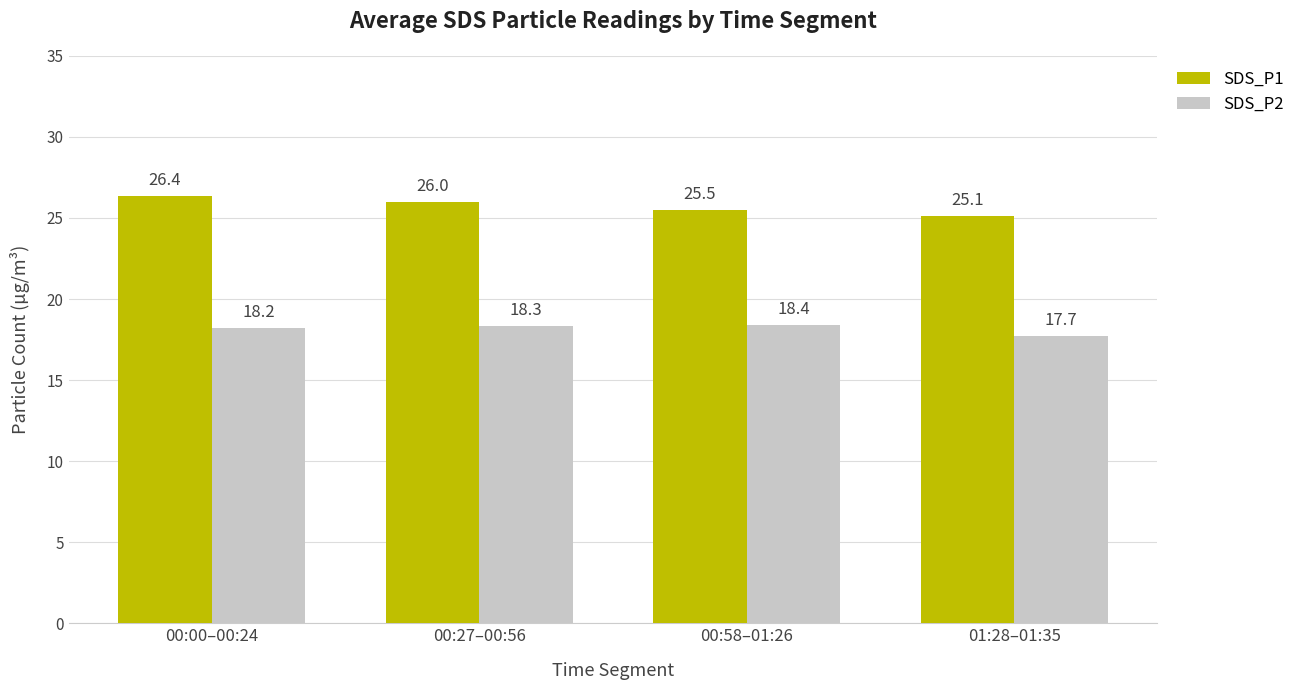

Where is SDS_P1 nearest to the value 25?

01:28–01:35